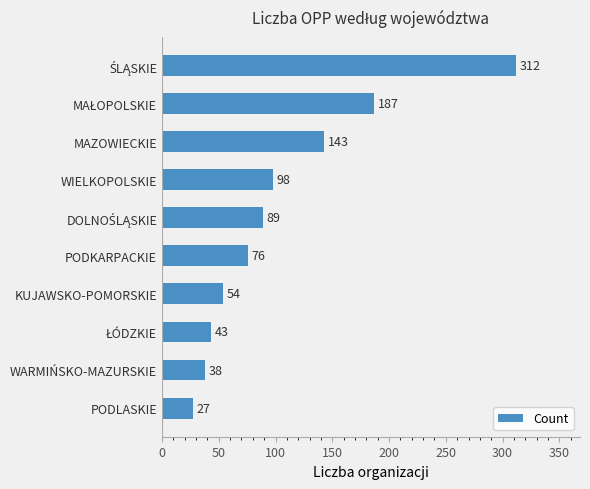

The chart shows a value of 38 at WARMIŃSKO-MAZURSKIE. True or false?

True